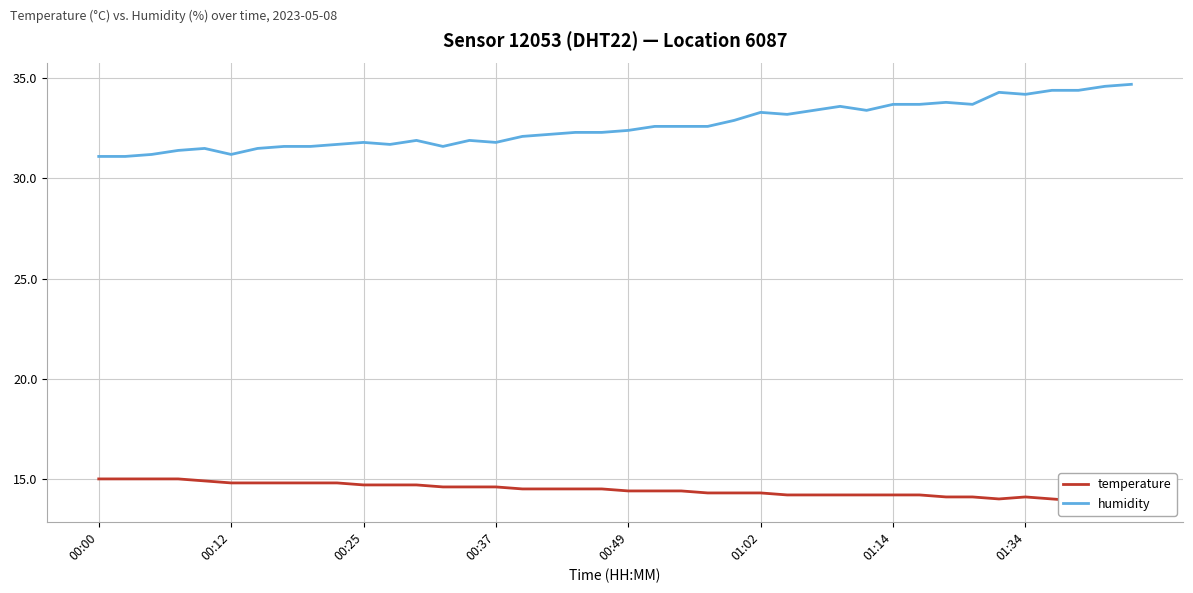

The value of temperature at 23 is 4.9. True or false?

False